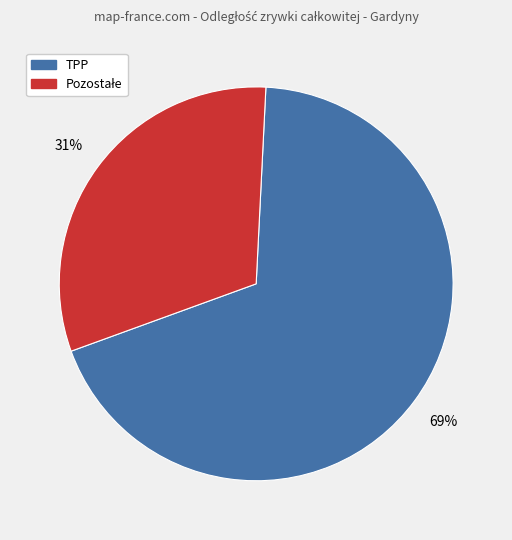

Does TPP represent more than half of the total?

Yes